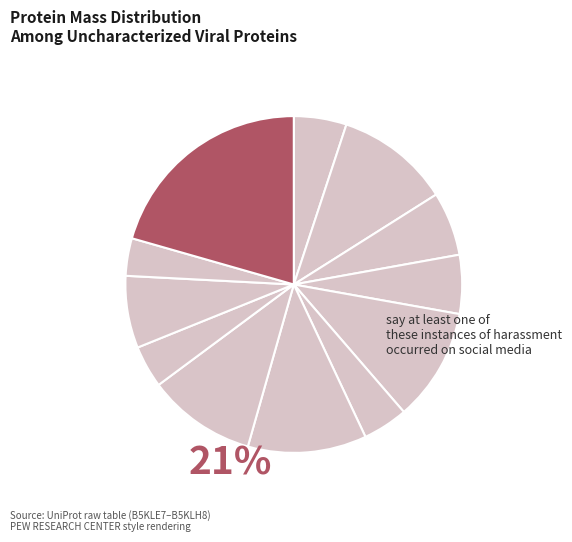

Which category has the smallest portion of the pie?

B5KLH0